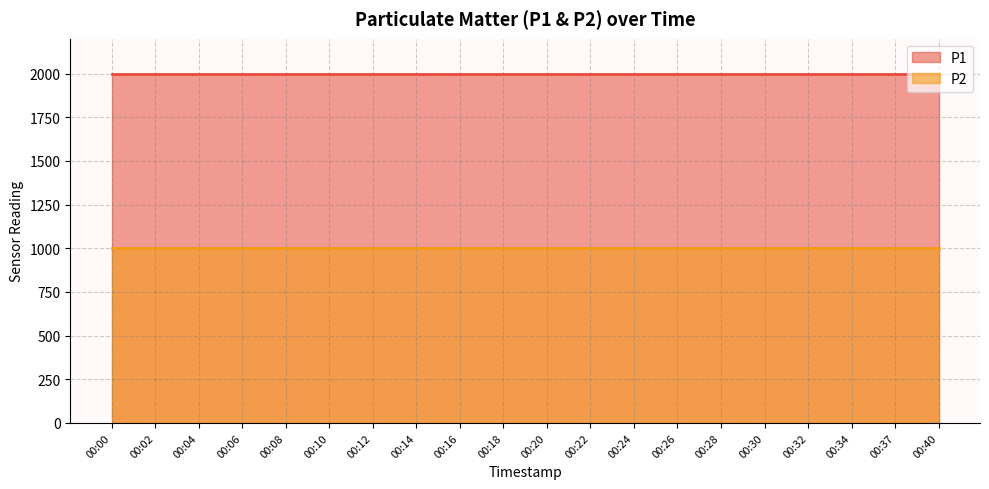

Reading left to right, list all the values displayed in this chart.

P1: 1999.9	1999.9	1999.9	1999.9	1999.9	1999.9	1999.9	1999.9	1999.9	1999.9	1999.9	1999.9	1999.9	1999.9	1999.9	1999.9	1999.9	1999.9	1999.9	1999.9
P2: 999.9	999.9	999.9	999.9	999.9	999.9	999.9	999.9	999.9	999.9	999.9	999.9	999.9	999.9	999.9	999.9	999.9	999.9	999.9	999.9